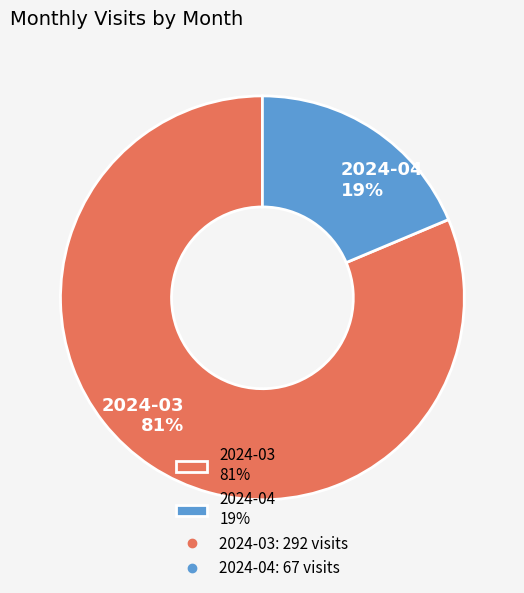

To the nearest percent, what is the combined percentage of 2024-03 and 2024-04?

100%